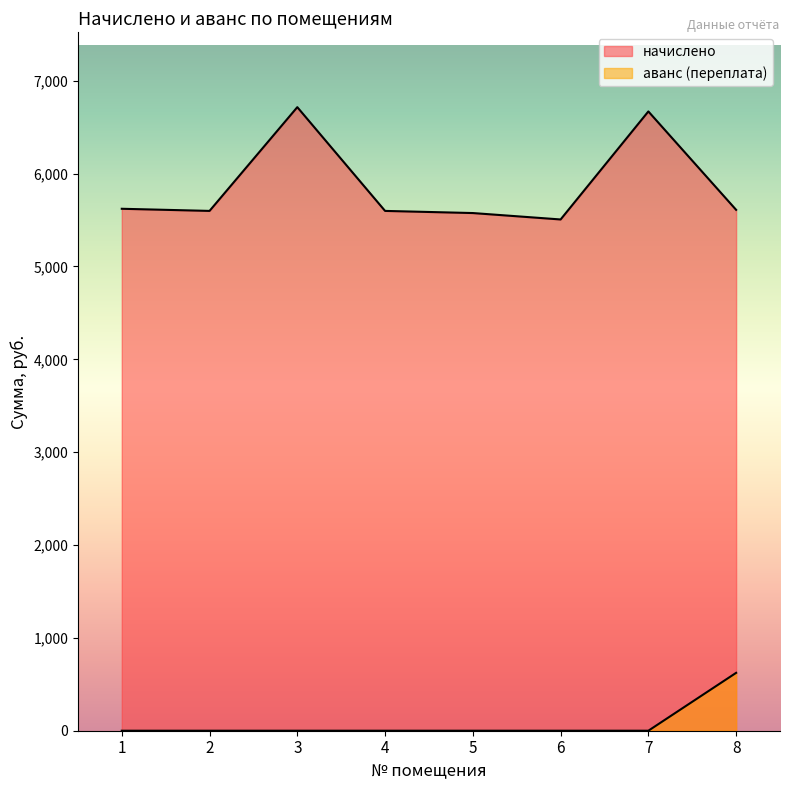

How many values in аванс (переплата) are above zero?

1